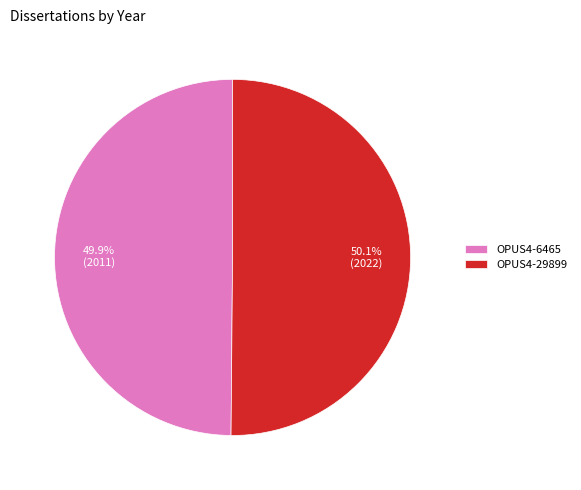

Is the sum of OPUS4-29899 and OPUS4-6465 greater than half?

Yes